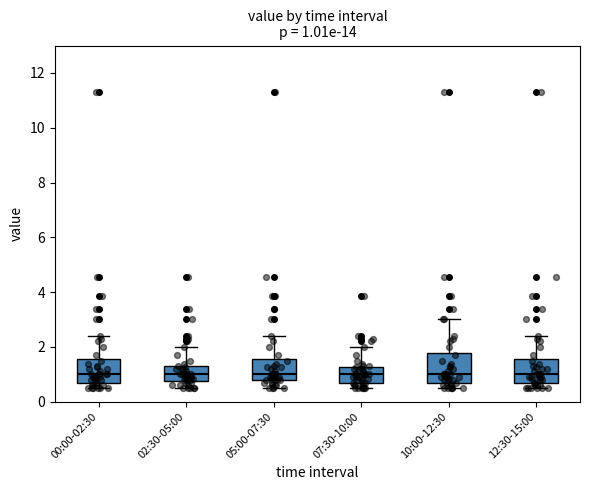

Comparing the boxes themselves (not the whiskers), which one is the tallest?

10:00-12:30